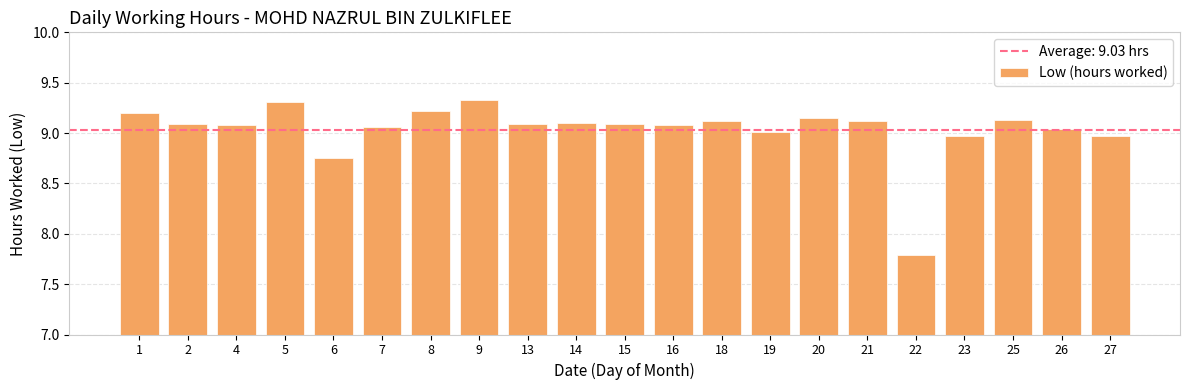

How many series are shown in this chart?

1